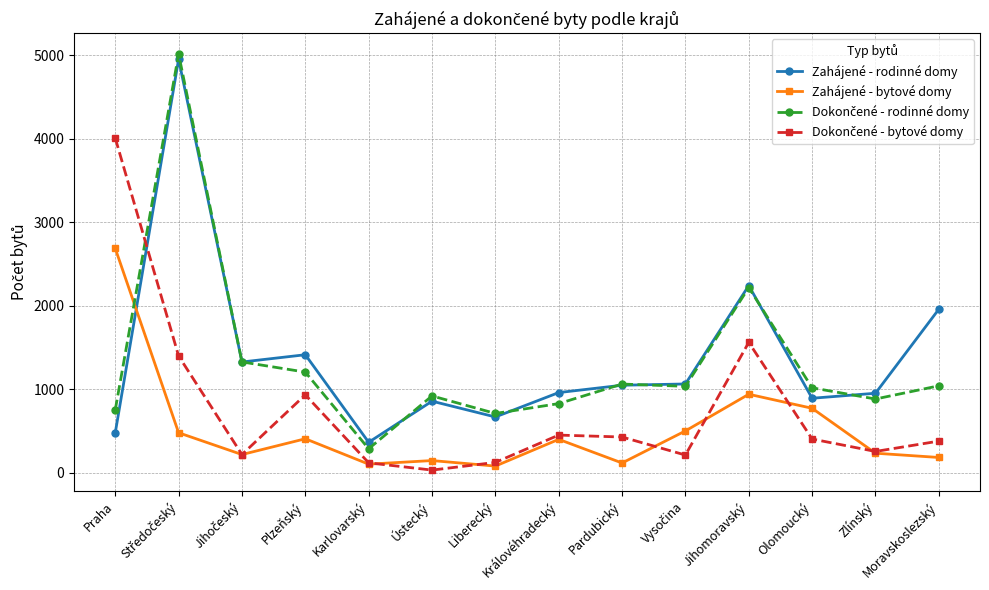

What is the approximate value of Zahájené - rodinné domy at Plzeňský?

1414